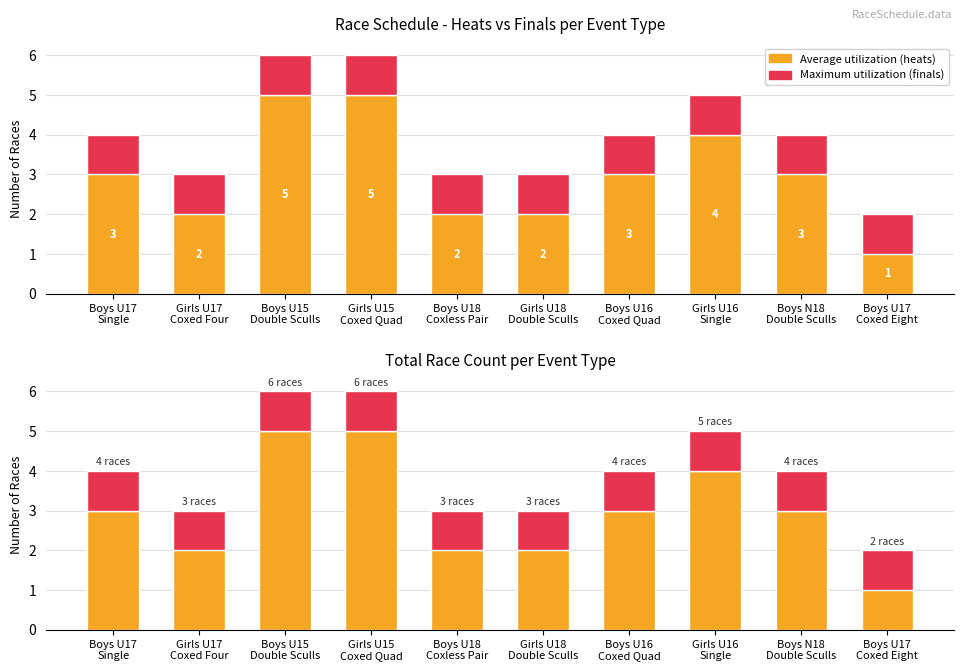

What is the approximate value of Average utilization (heats) at Boys N18
Double Sculls?

3